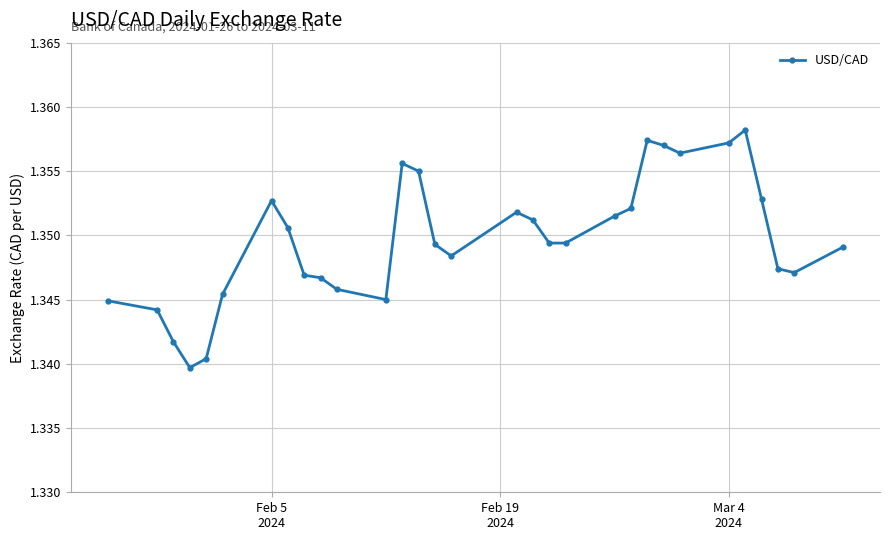

What is the sum of all values?

41.8